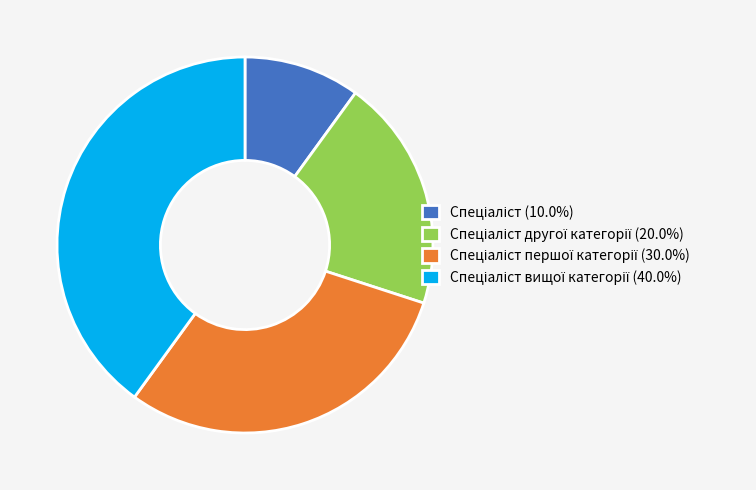

Is there a majority slice in this chart?

No